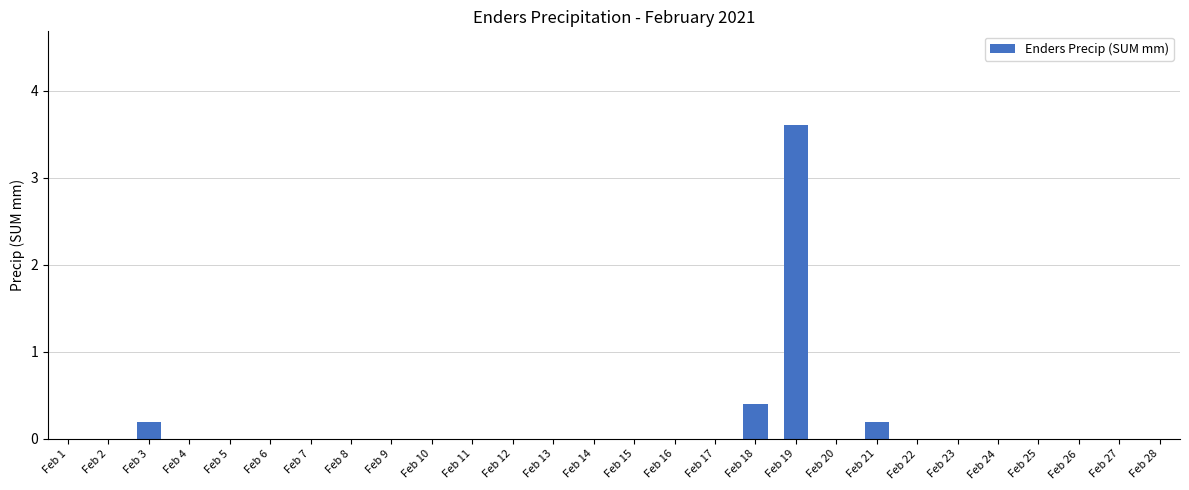

What value does the data have at Feb 19?

3.6